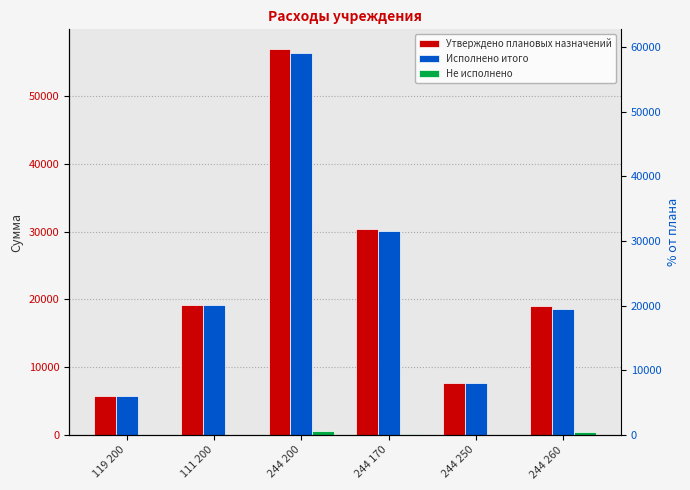

List the labels in order of Исполнено итого value, smallest first.

119 200, 244 250, 244 260, 111 200, 244 170, 244 200